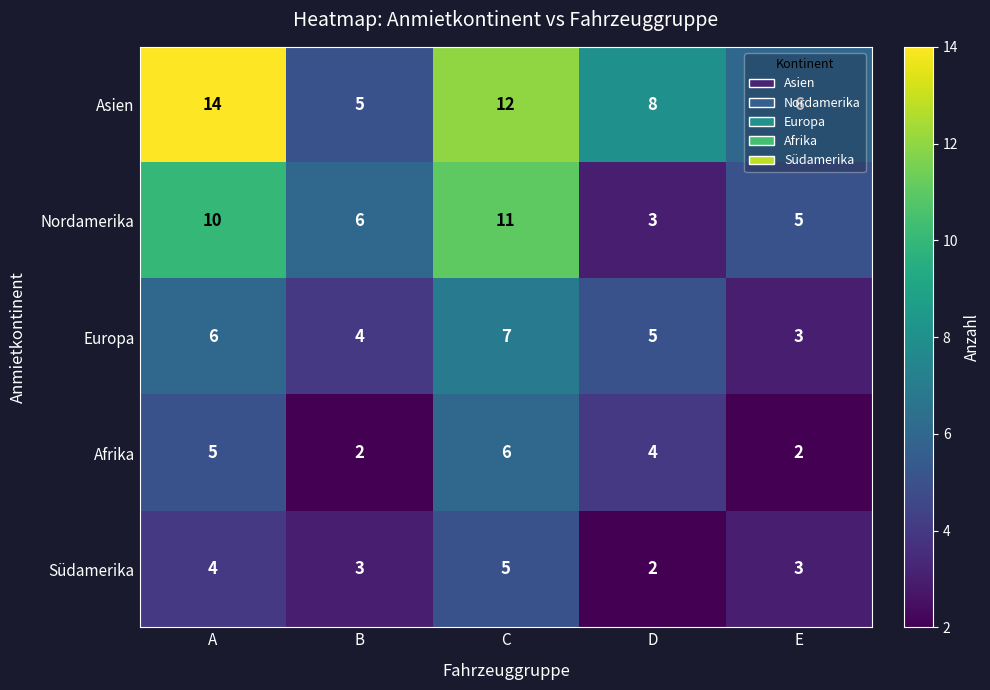

Where does the Europa series first go above 5?

A